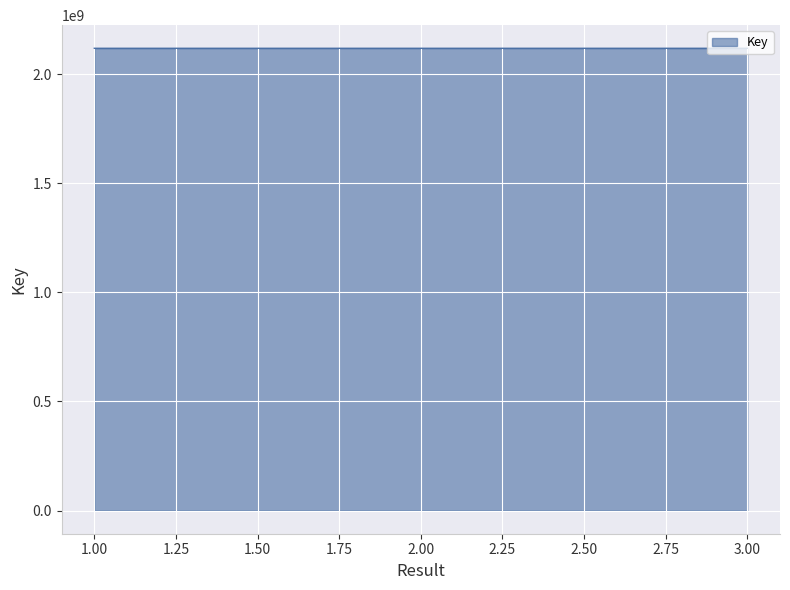

How many categories are shown in the chart?

3